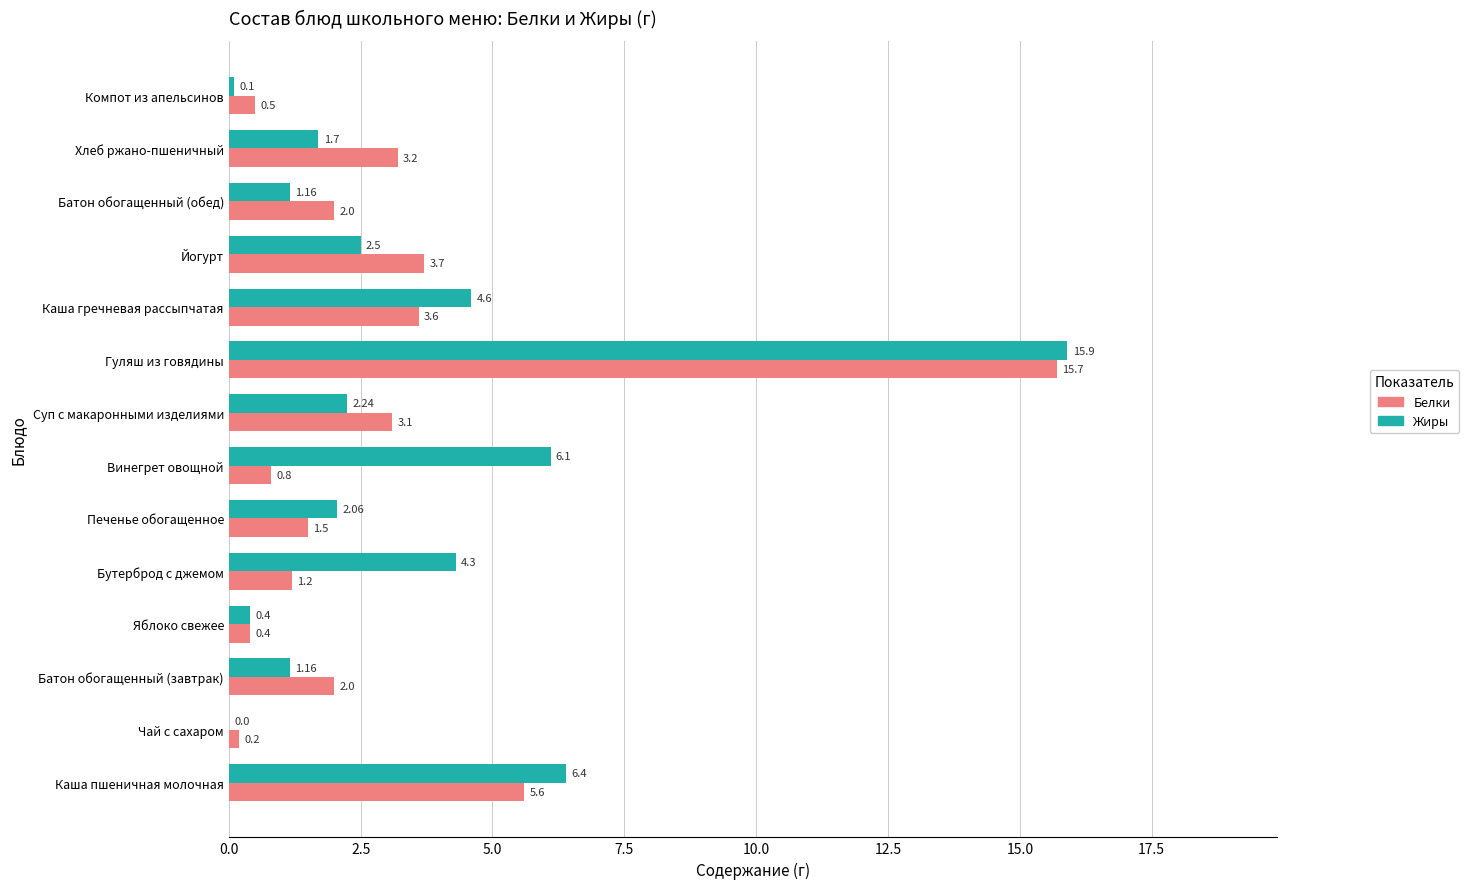

At which label is Жиры closest to 7?

Каша пшеничная молочная